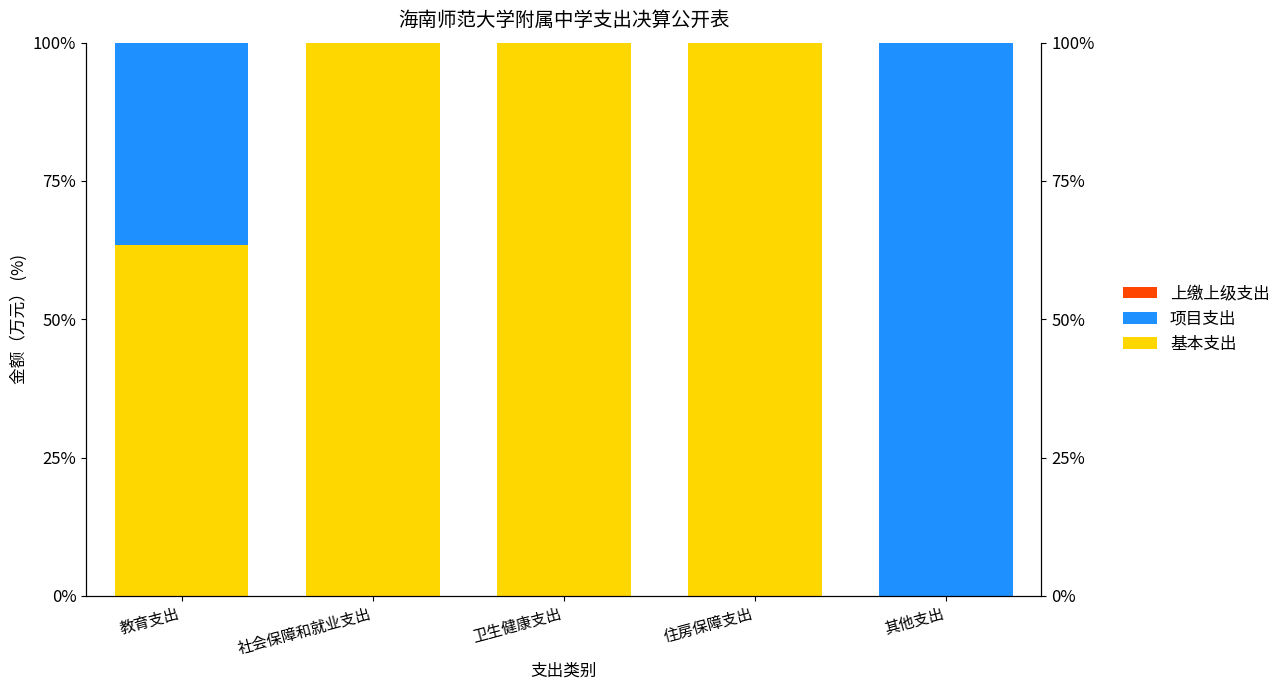

What are all the series names shown in the legend?

基本支出, 项目支出, 上缴上级支出